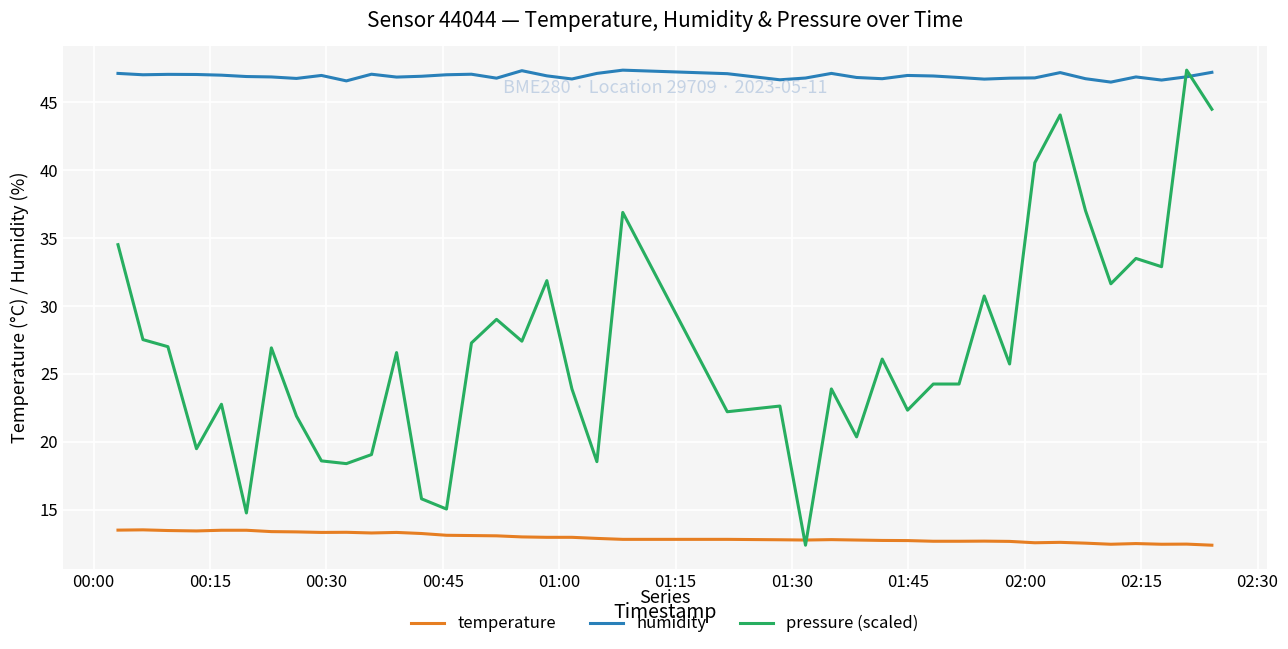

Which series has the largest range (max minus min)?

pressure (scaled)